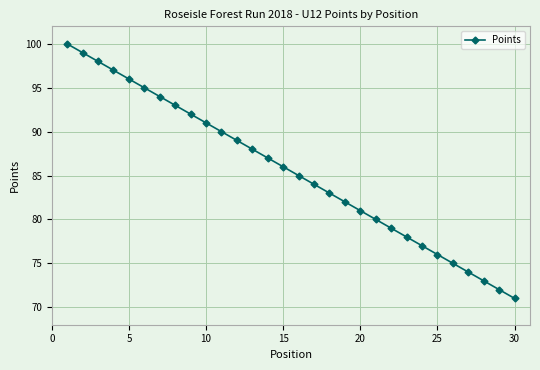

What is the value of the 2nd point from the left?

99